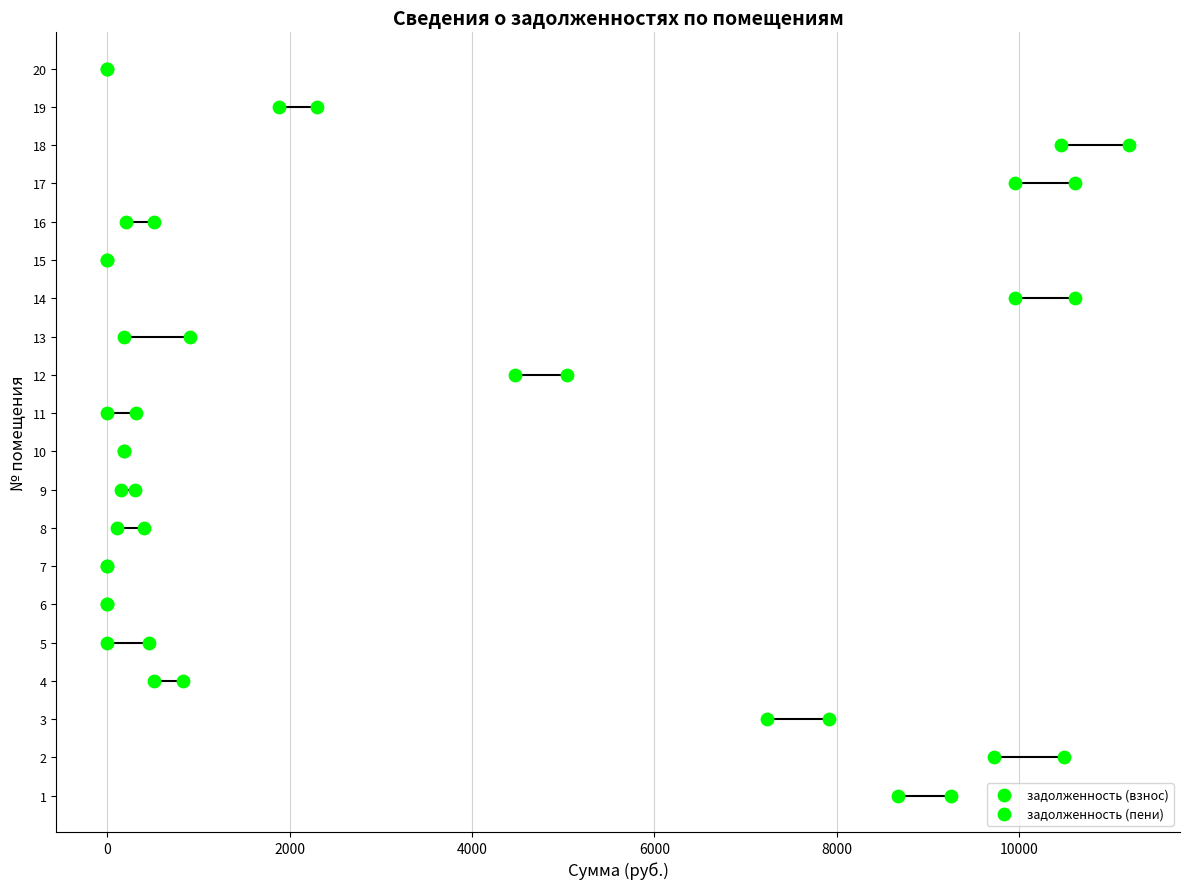

What are all the series names shown in the legend?

задолженность (взнос), задолженность (пени)